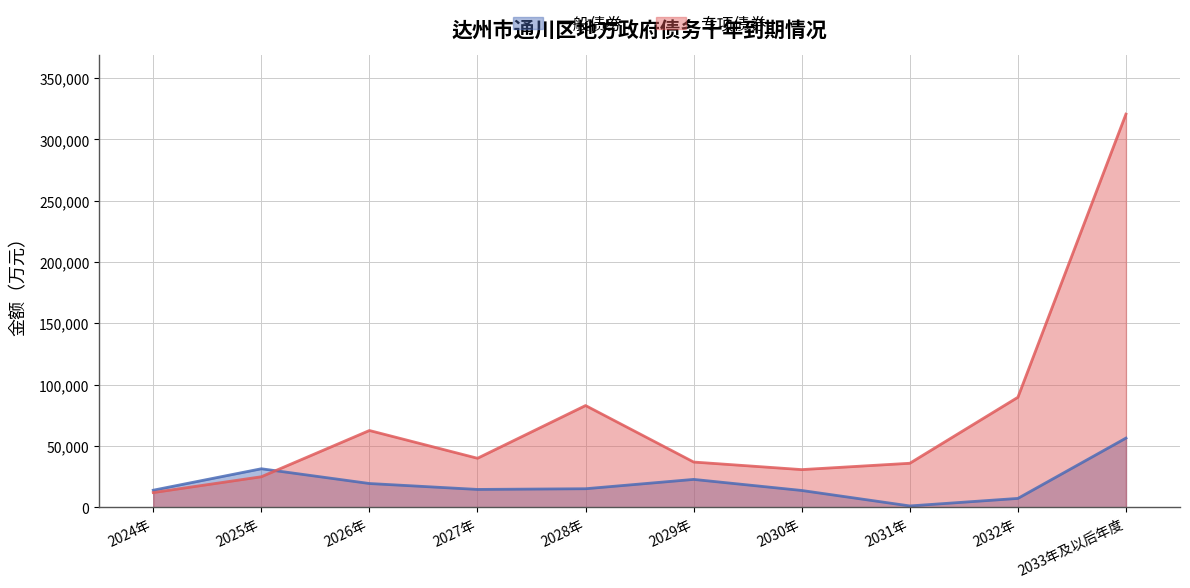

What is the average value of the 专项债券 series?

73727